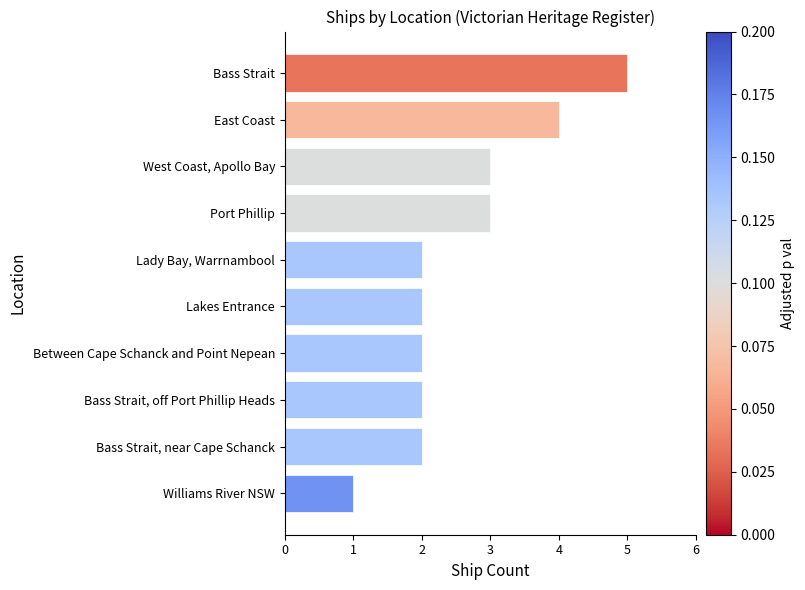

Reading bottom to top, transcribe all the data shown in this chart.

1	2	2	2	2	2	3	3	4	5